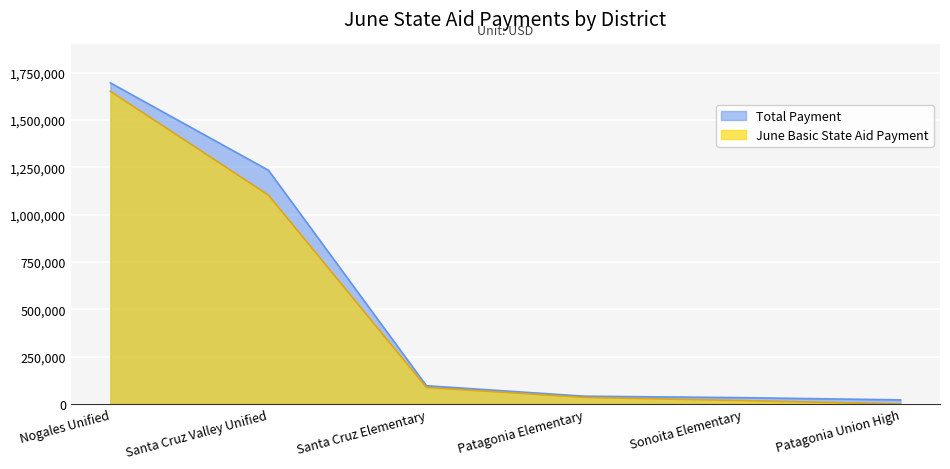

What is the label of the 4th point from the right?

Santa Cruz Elementary